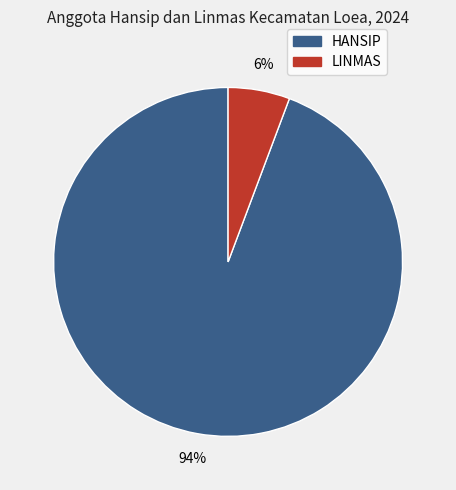

Which category has the smallest portion of the pie?

LINMAS